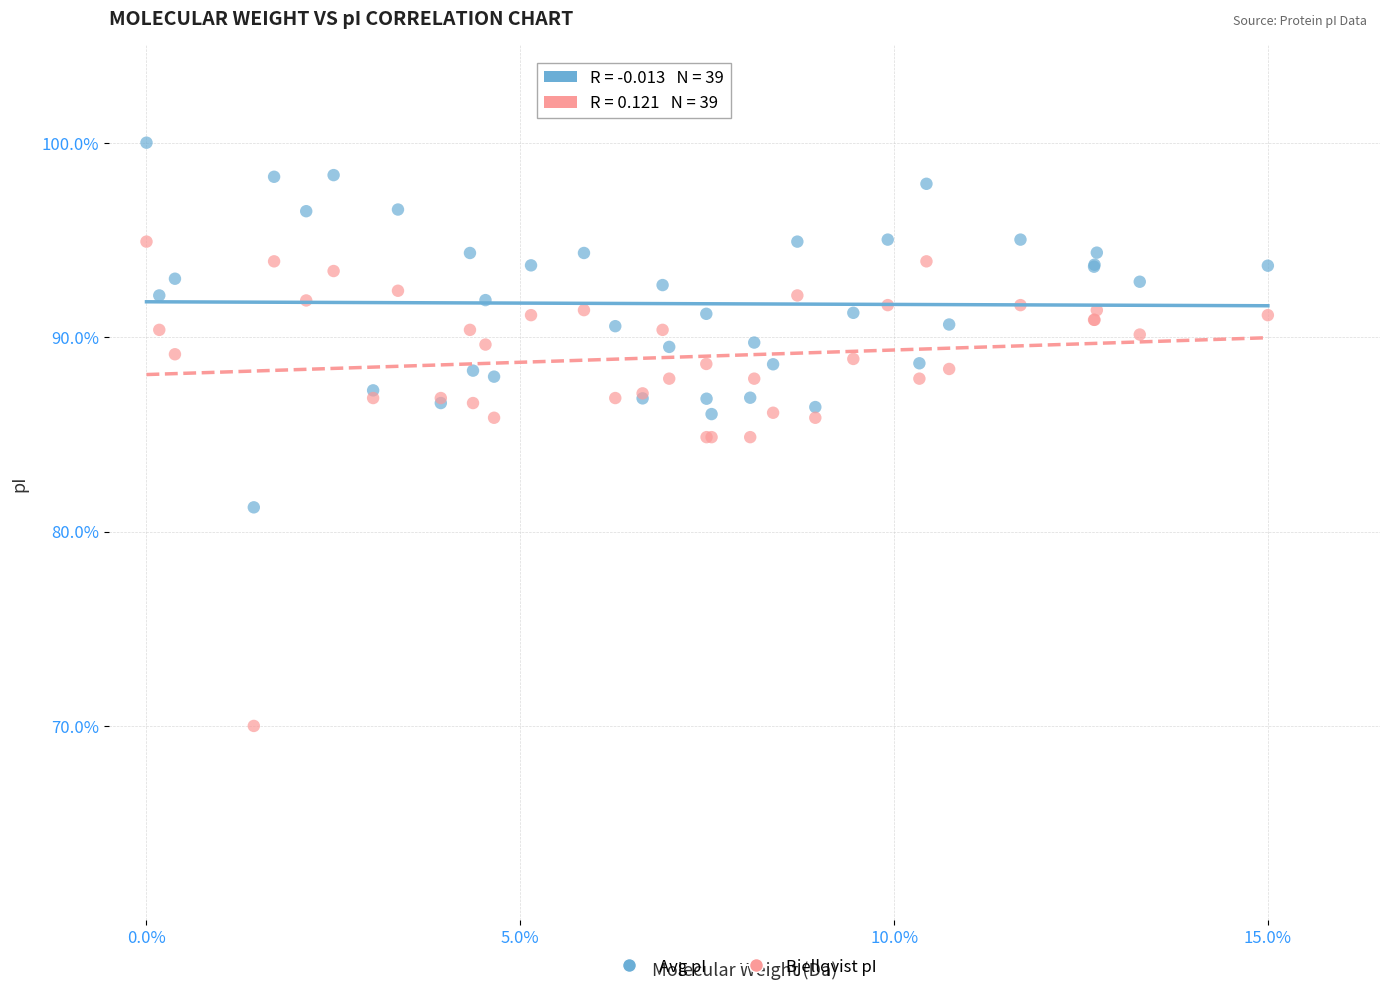

Which series has the widest spread of Y values?

Bjellqvist pI